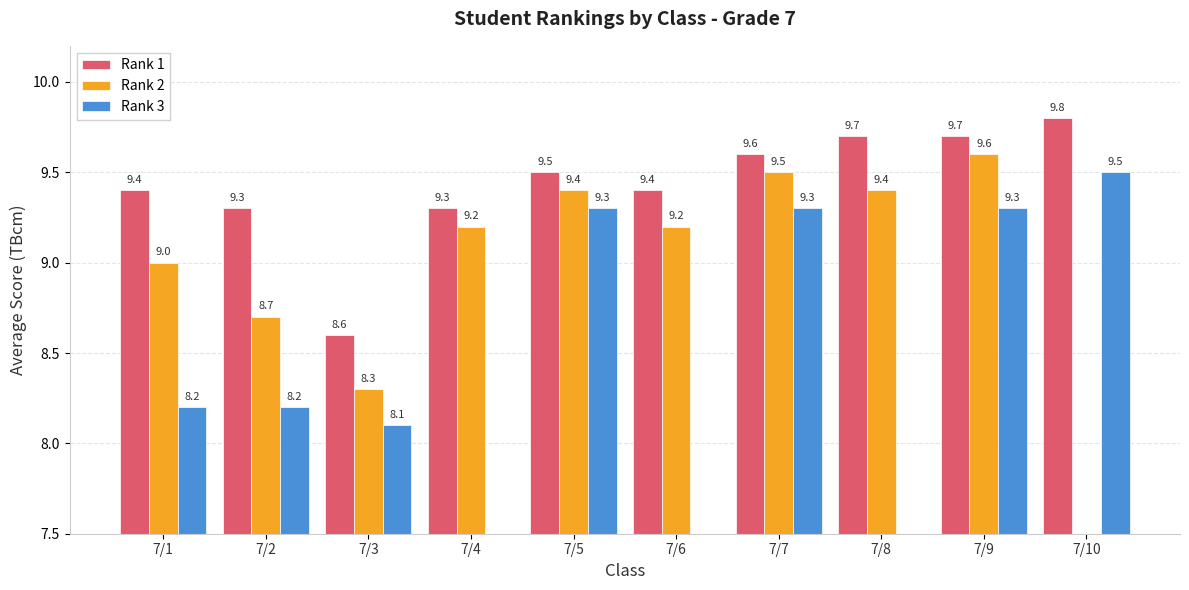

Reading left to right, what are all the values shown in this chart?

Rank 1: 7/1=9.4	7/2=9.3	7/3=8.6	7/4=9.3	7/5=9.5	7/6=9.4	7/7=9.6	7/8=9.7	7/9=9.7	7/10=9.8
Rank 2: 7/1=9.0	7/2=8.7	7/3=8.3	7/4=9.2	7/5=9.4	7/6=9.2	7/7=9.5	7/8=9.4	7/9=9.6	7/10=0.0
Rank 3: 7/1=8.2	7/2=8.2	7/3=8.1	7/4=0.0	7/5=9.3	7/6=0.0	7/7=9.3	7/8=0.0	7/9=9.3	7/10=9.5